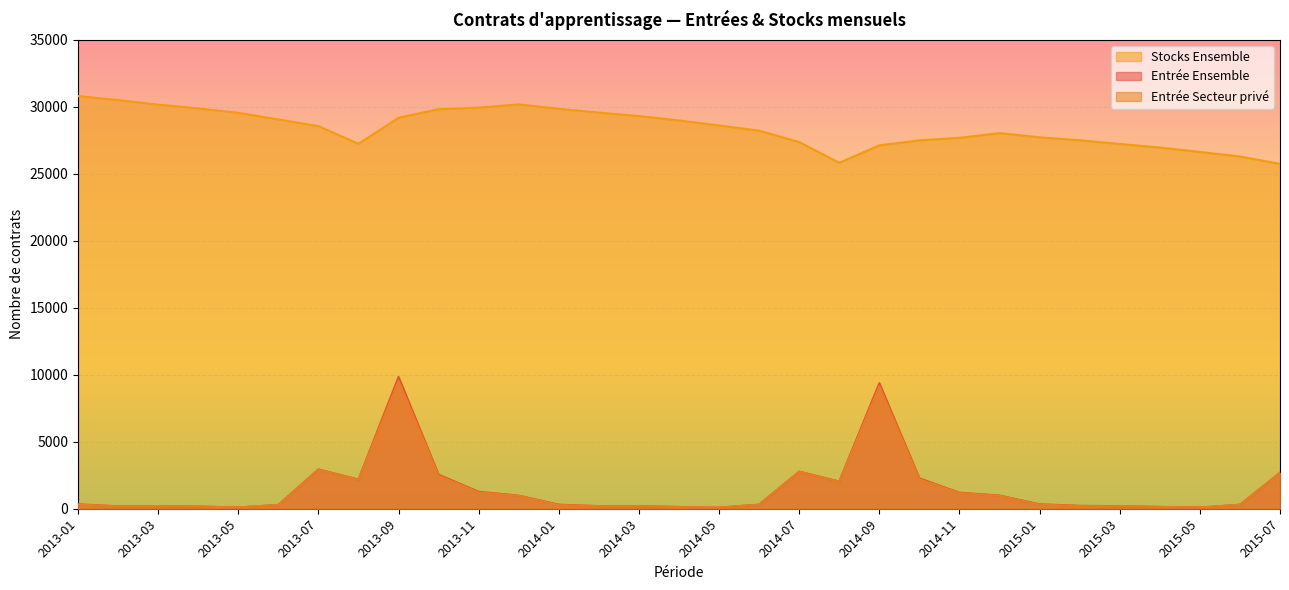

What is the lowest value of the Stocks Ensemble series?

25749